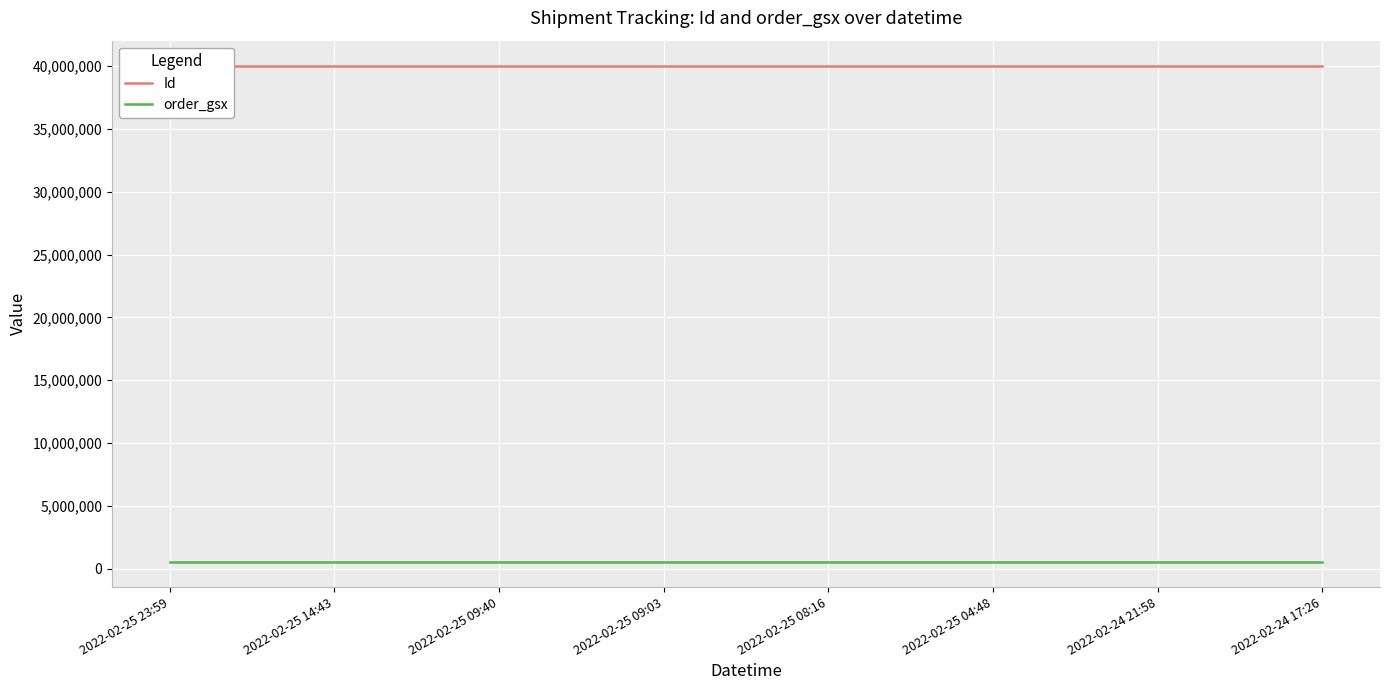

What is the greatest value displayed?

40038994